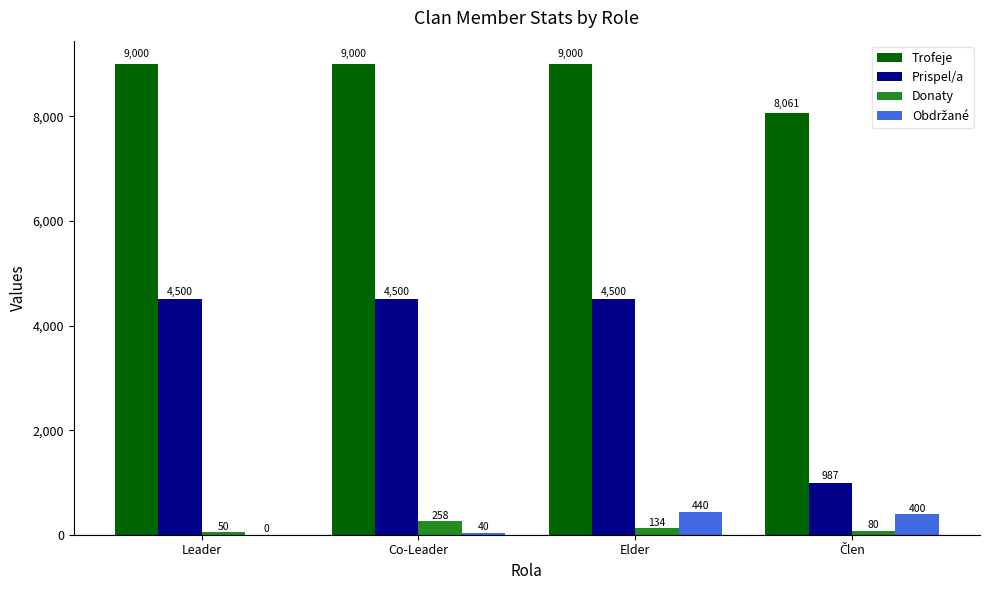

What is the sum of the Prispel/a values at Leader and Co-Leader?

9000